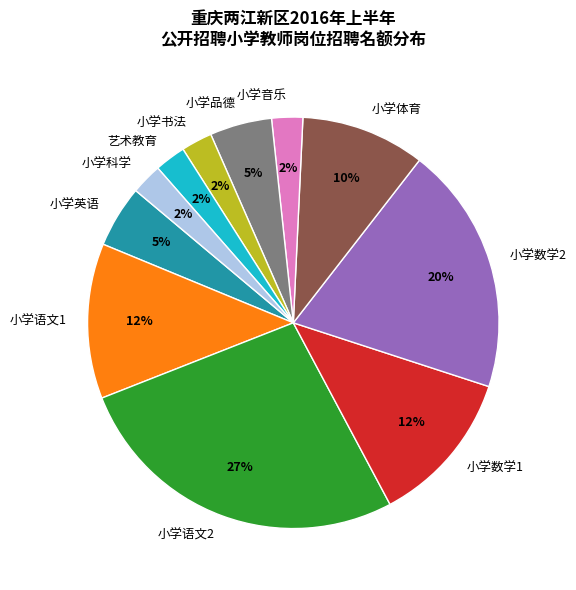

Is the sum of 小学科学 and 小学体育 greater than half?

No